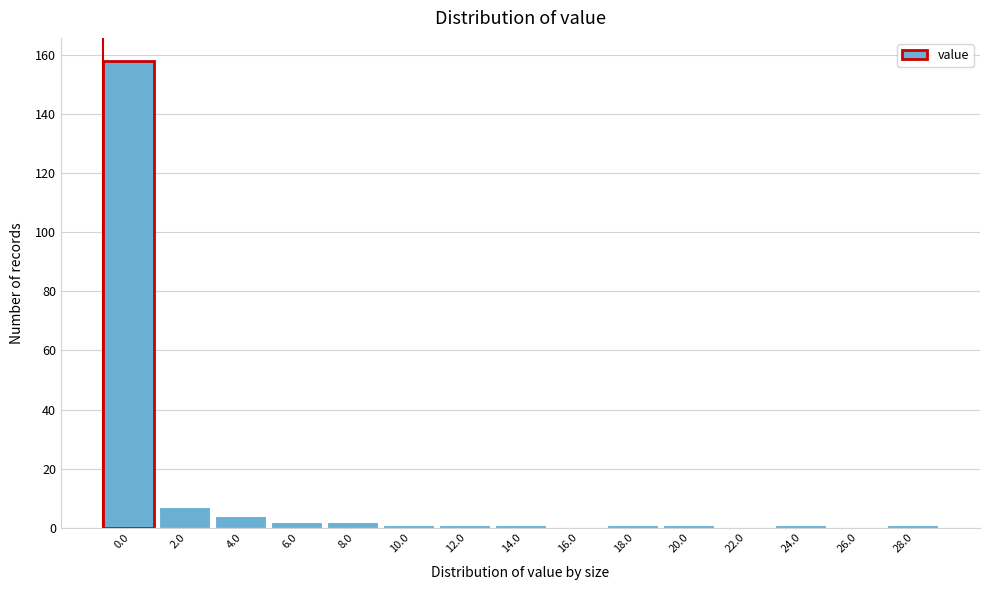

What is the sum of all values?

180